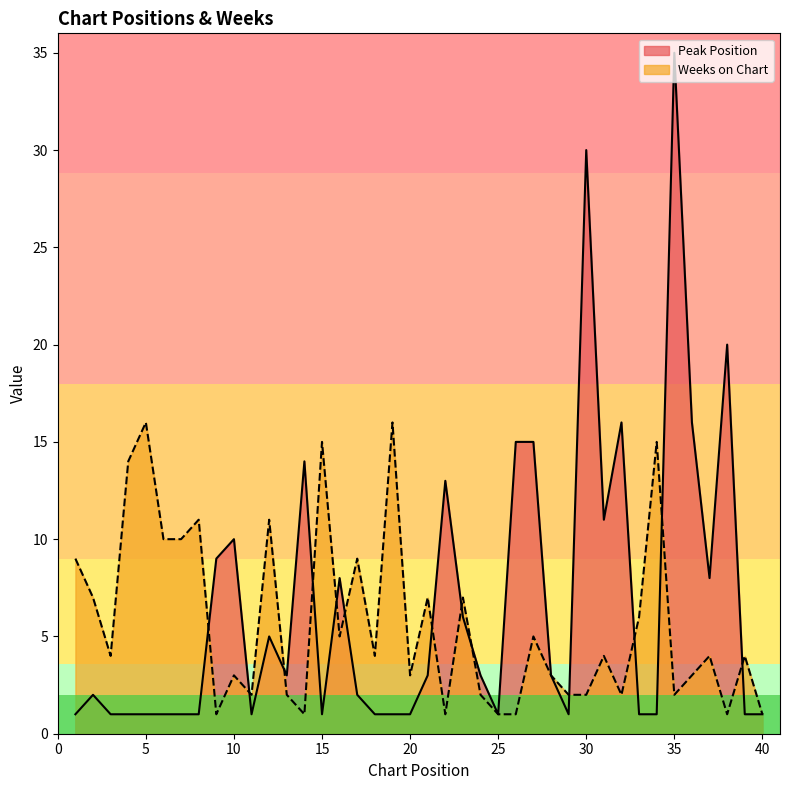

What is the maximum value shown in the chart?

35